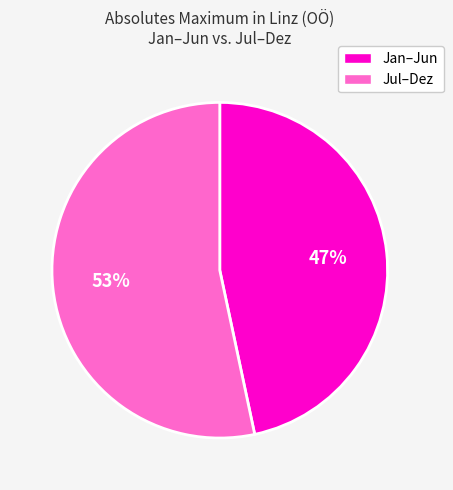

Is there any slice that represents more than half of the pie?

Yes